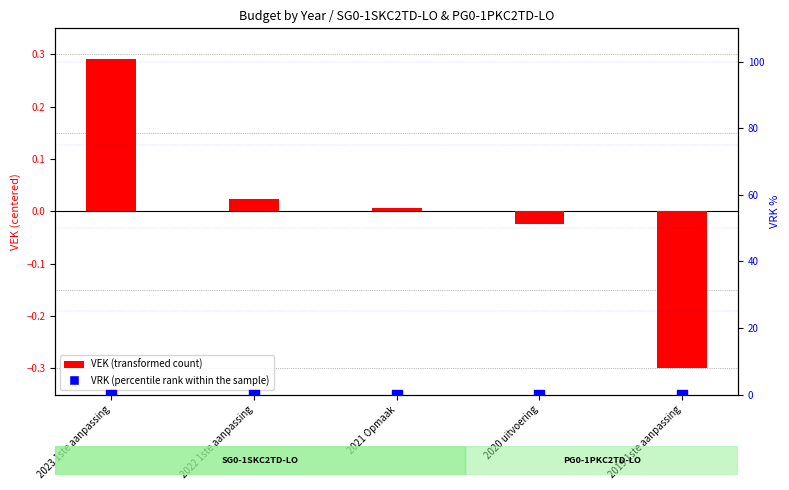

Which series reaches the maximum Y coordinate?

VEK (transformed count)